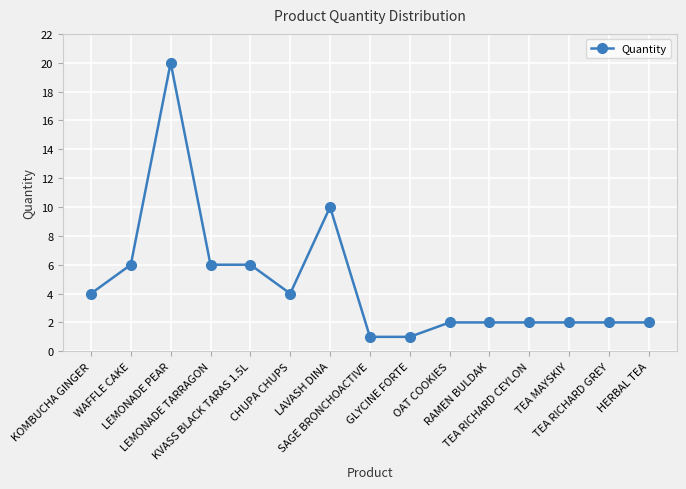

Which label corresponds to the largest value in the chart?

LEMONADE PEAR